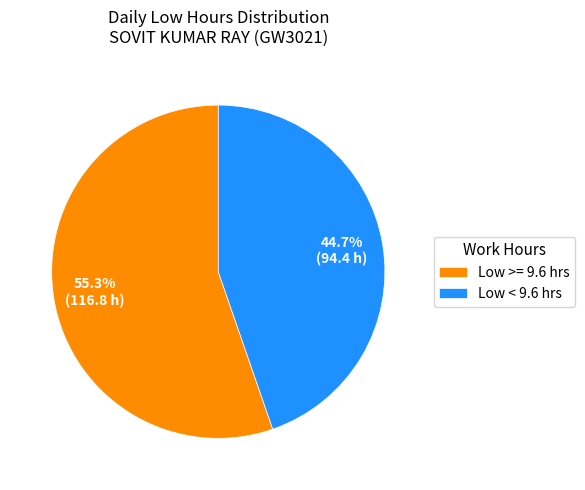

Between Low < 9.6 hrs and Low >= 9.6 hrs, which is larger?

Low >= 9.6 hrs